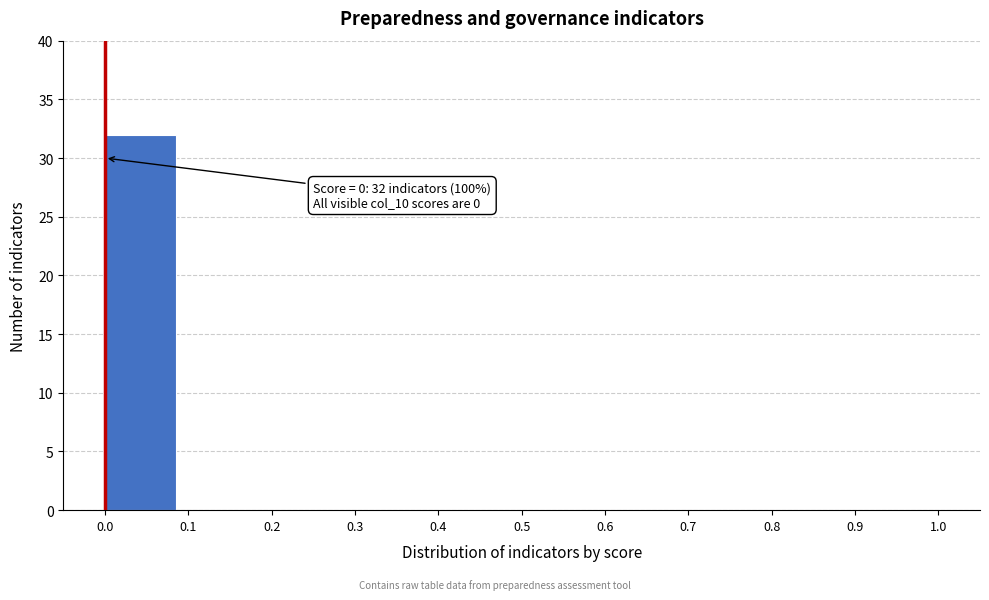

Reading left to right, list all the values displayed in this chart.

0.0=32	0.1=0	0.2=0	0.3=0	0.4=0	0.5=0	0.6=0	0.7=0	0.8=0	0.9=0